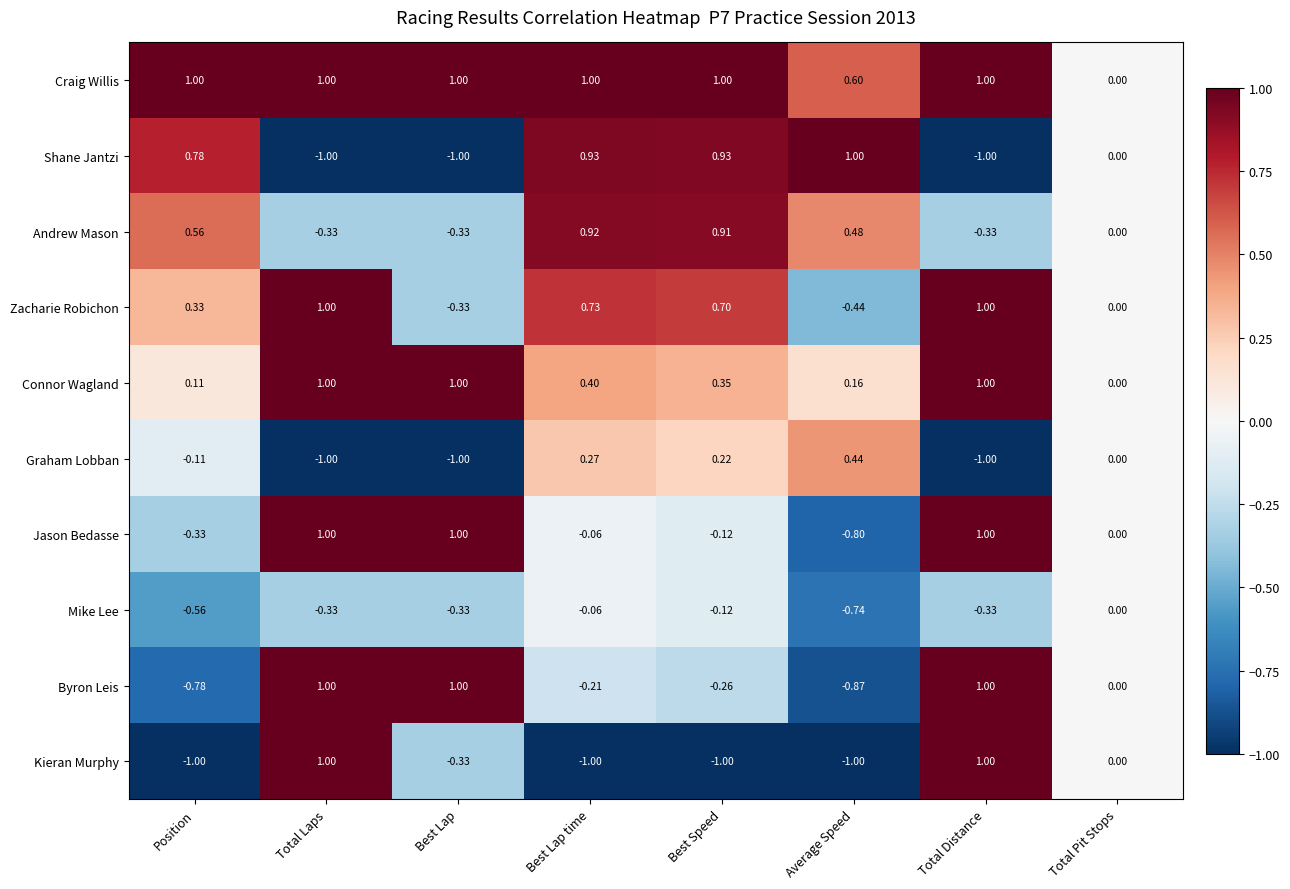

Is the value of Craig Willis at Average Speed greater than the value of Andrew Mason at Total Laps?

Yes